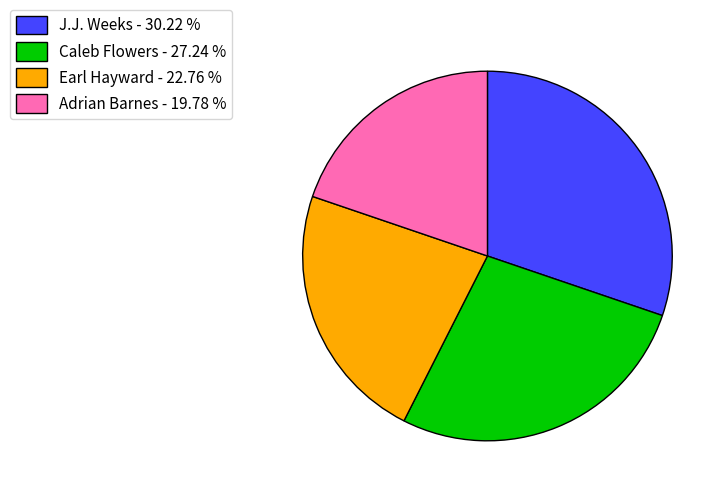

What is the smallest slice in the pie chart?

Adrian Barnes